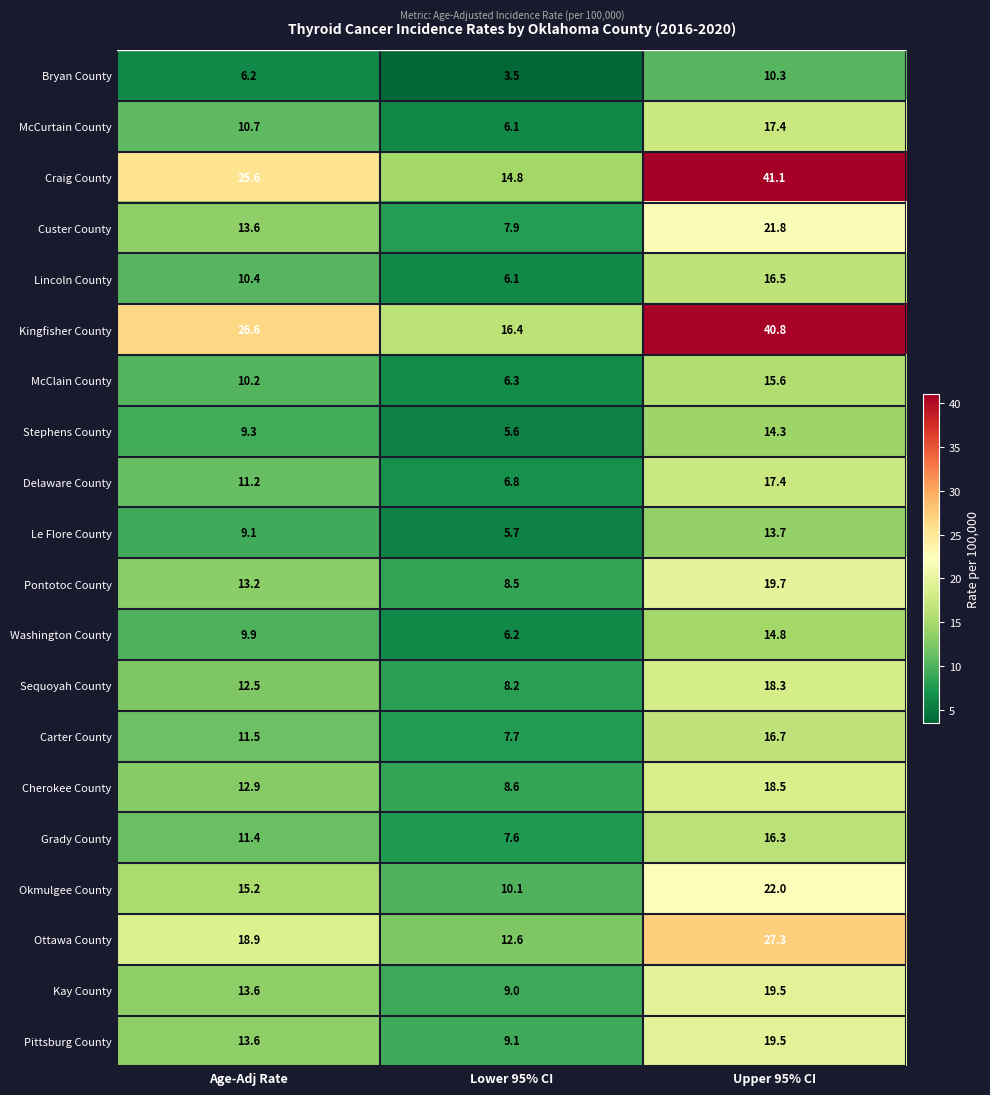

Which series has the largest total across all categories?

Kingfisher County